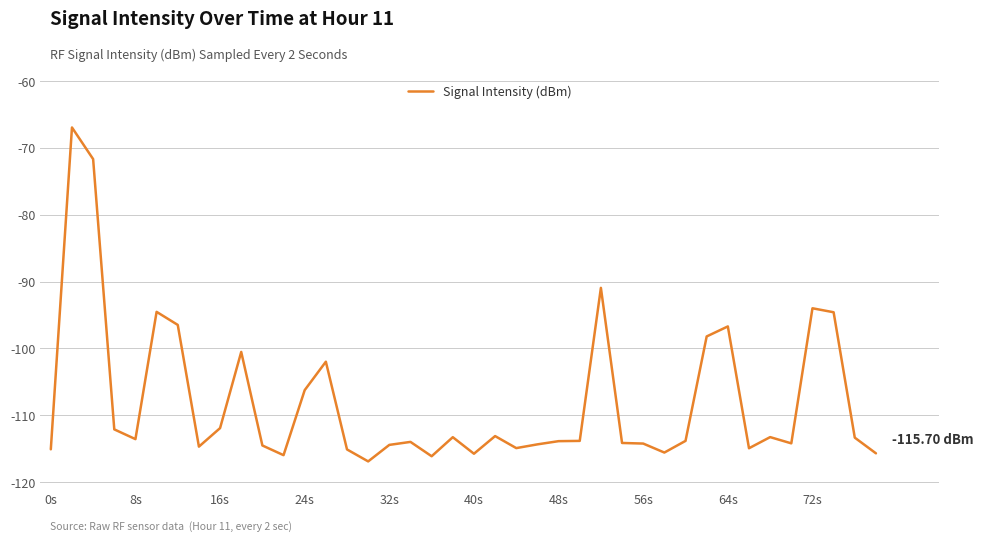

What is the difference between the maximum and minimum values?

50.0